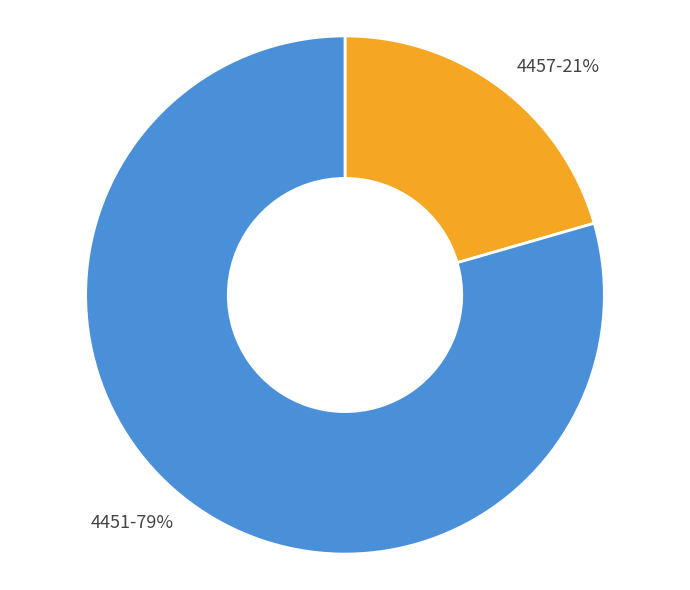

Count the number of slices in the pie.

2